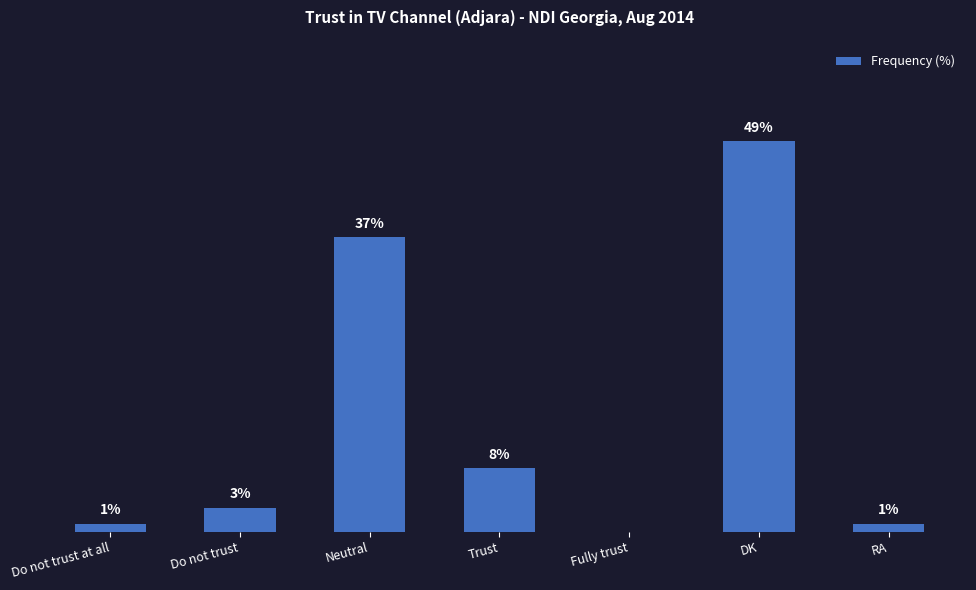

Where is the data nearest to the value 24?

Neutral